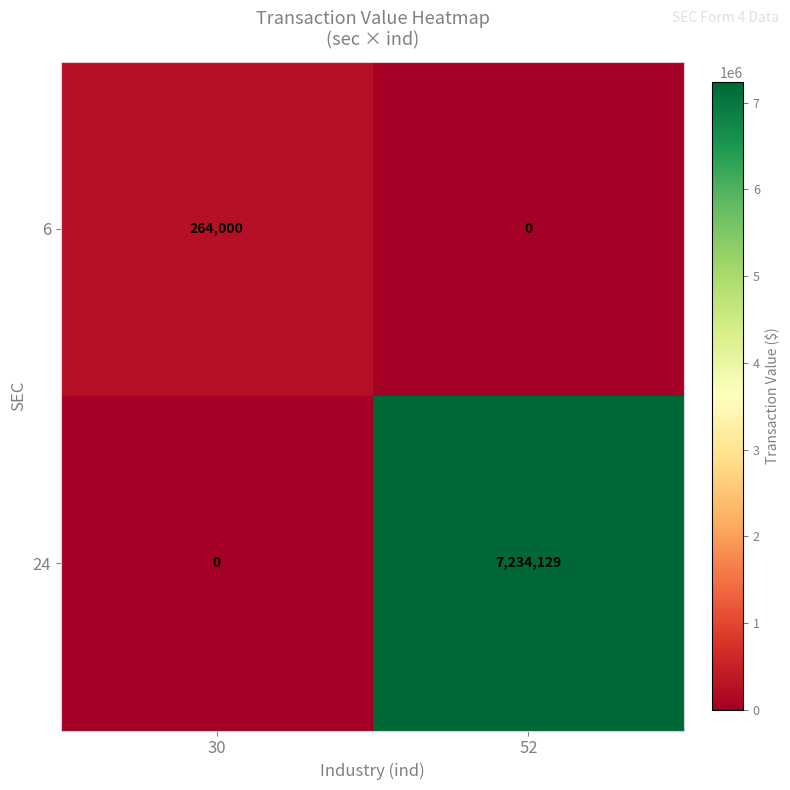

Reading left to right, extract all data points from this chart.

6: 30=264000	52=0
24: 30=0	52=7234129